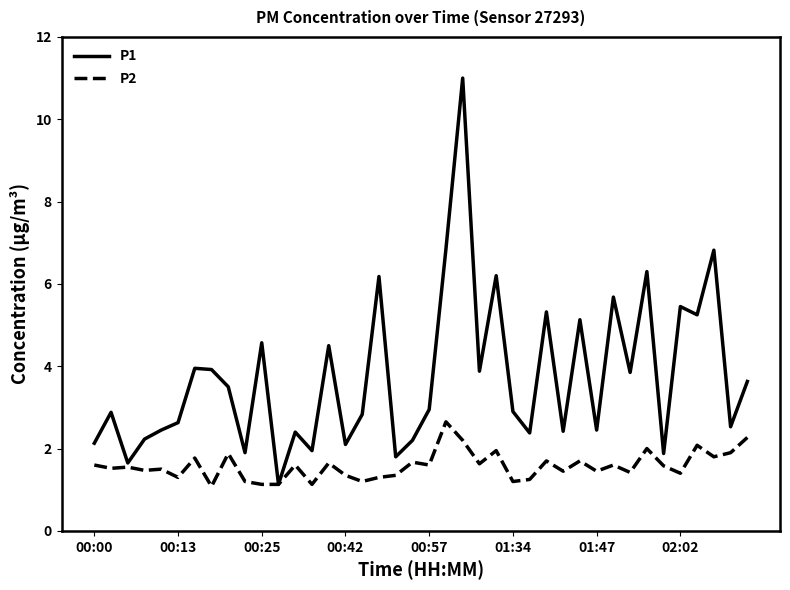

Rank the series by their maximum value, from lowest to highest.

P2, P1